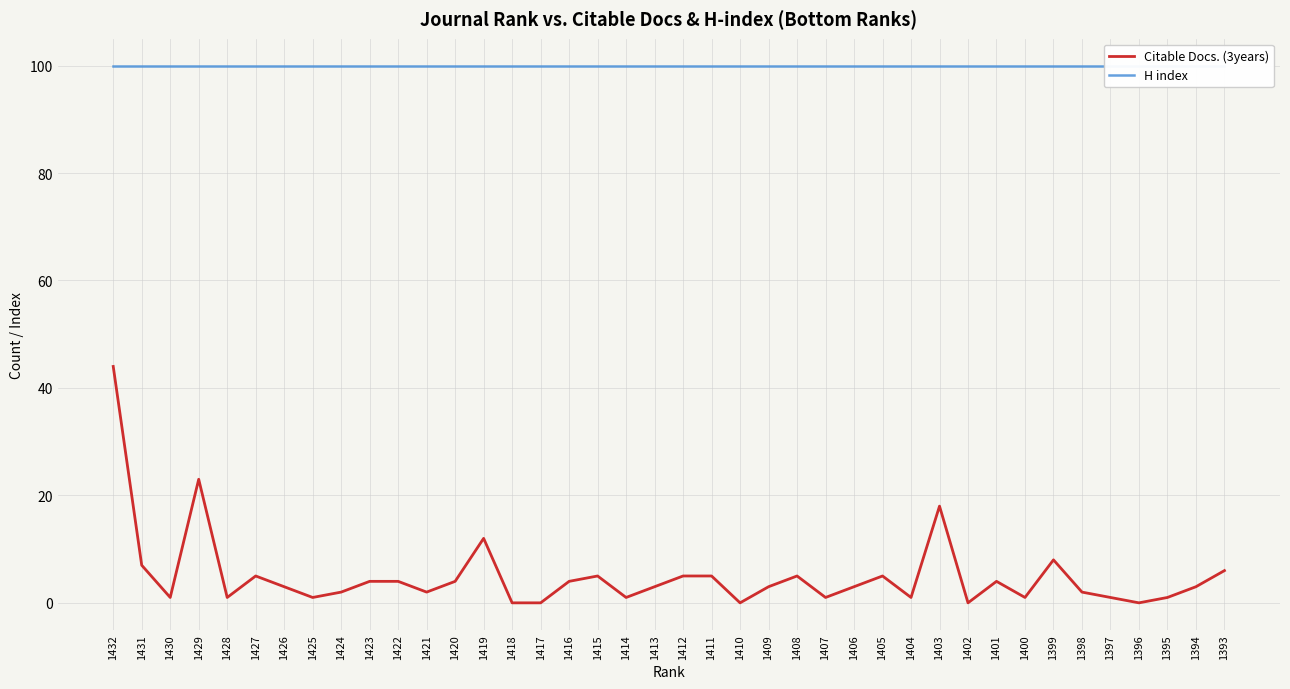

Read the H index value at 1415.

100